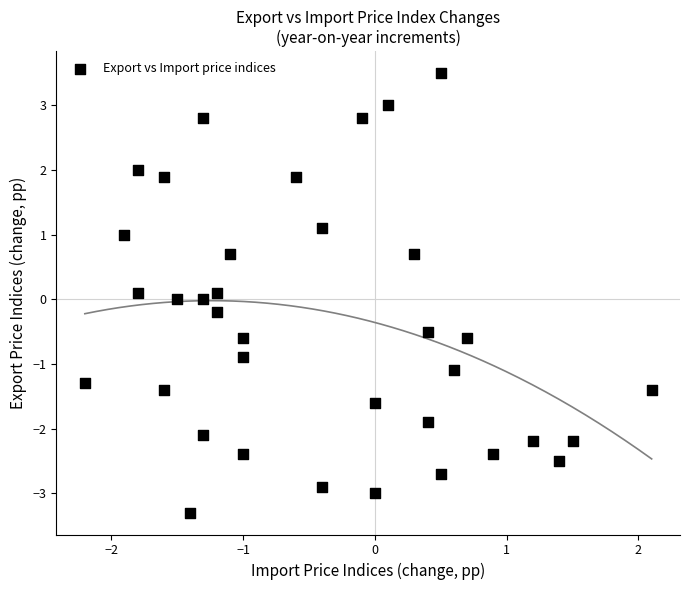

What is the range of Y values (max minus min)?

6.8